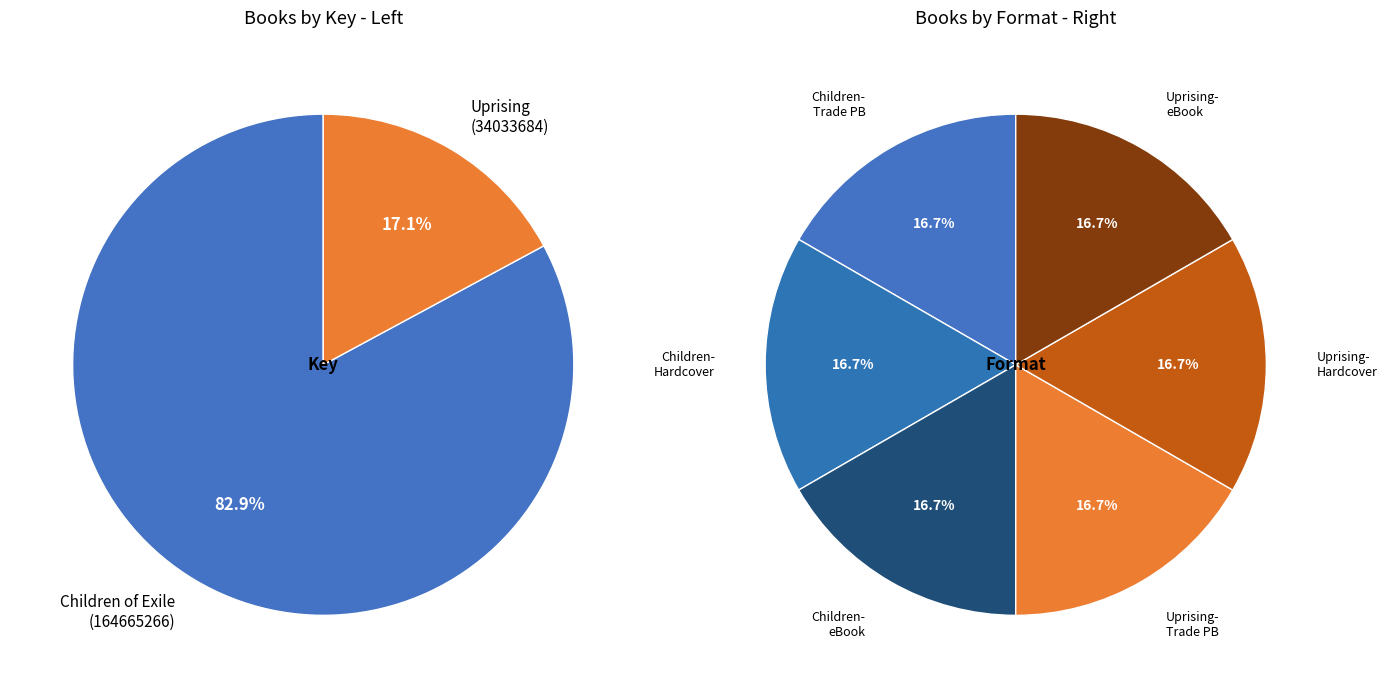

How much of the chart is everything except Children of Exile (164665266)?

17.1%